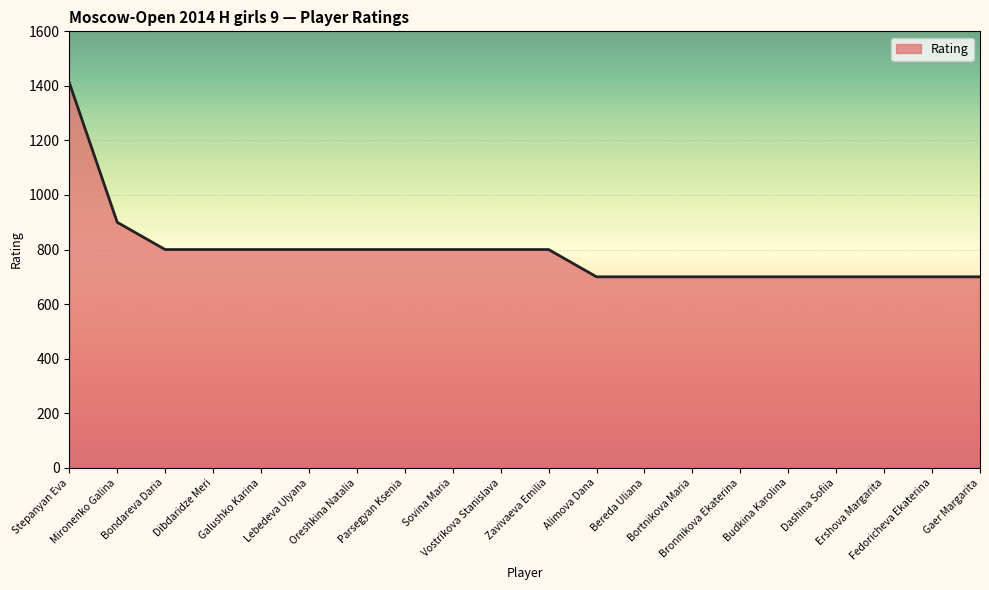

What is the maximum value shown in the chart?

1412